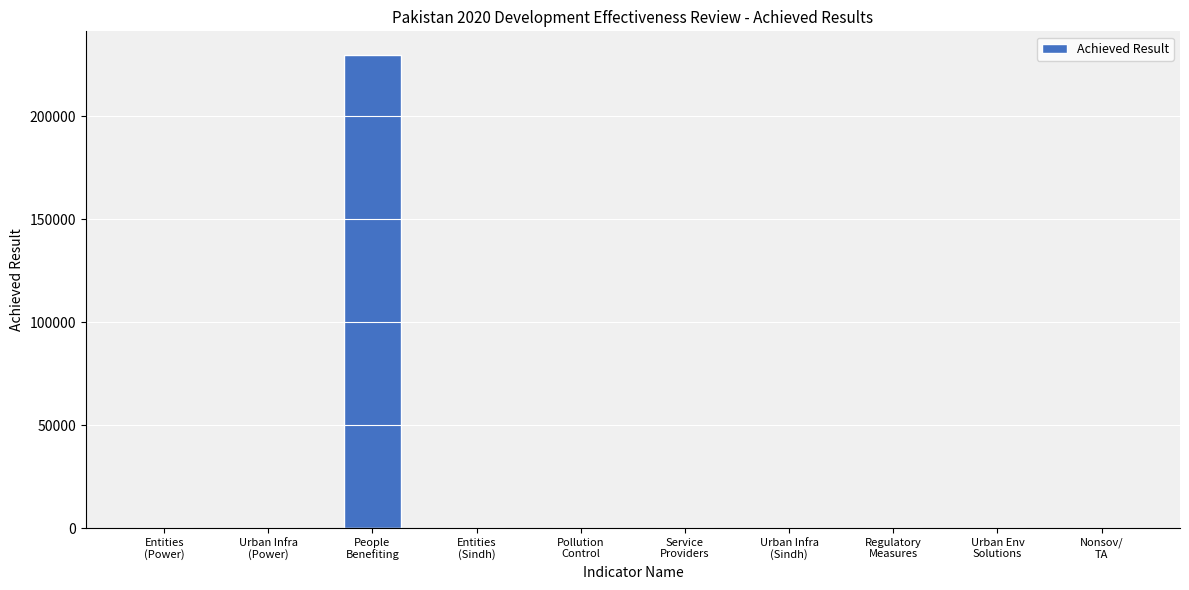

What is the sum of the values at People
Benefiting and Service
Providers?

229740.8